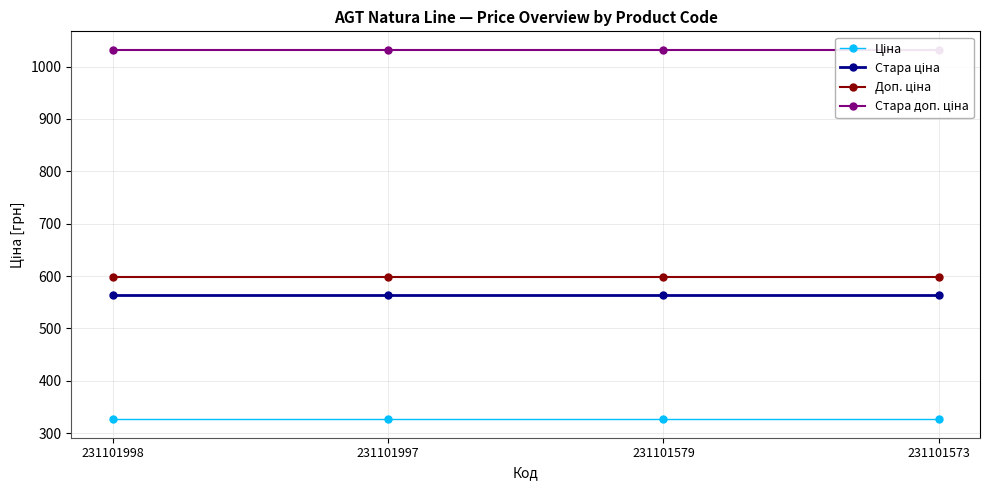

The value of Ціна at 231101573 is 99.7. True or false?

False